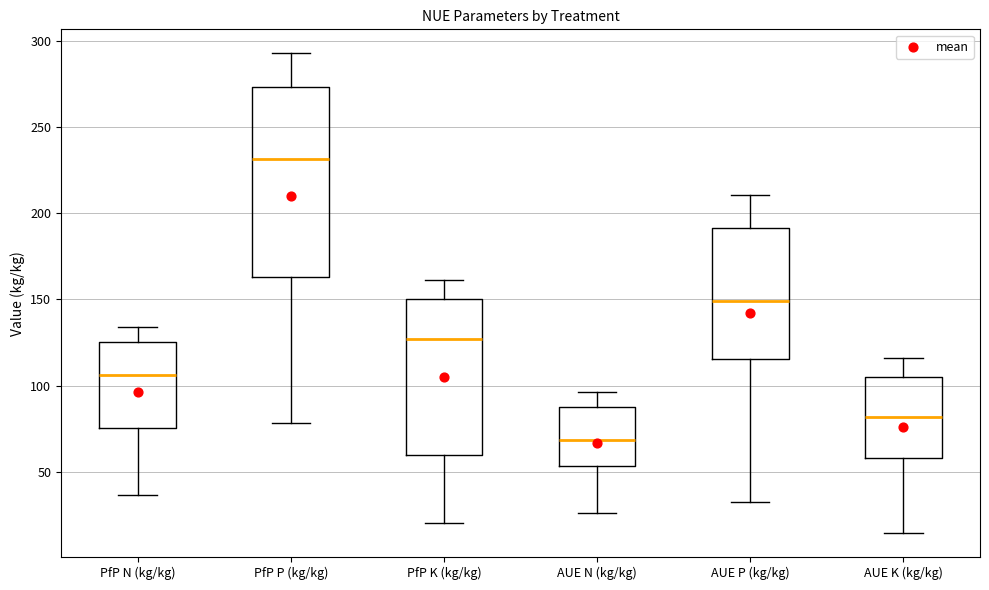

Which box's median line is the lowest?

AUE N (kg/kg)